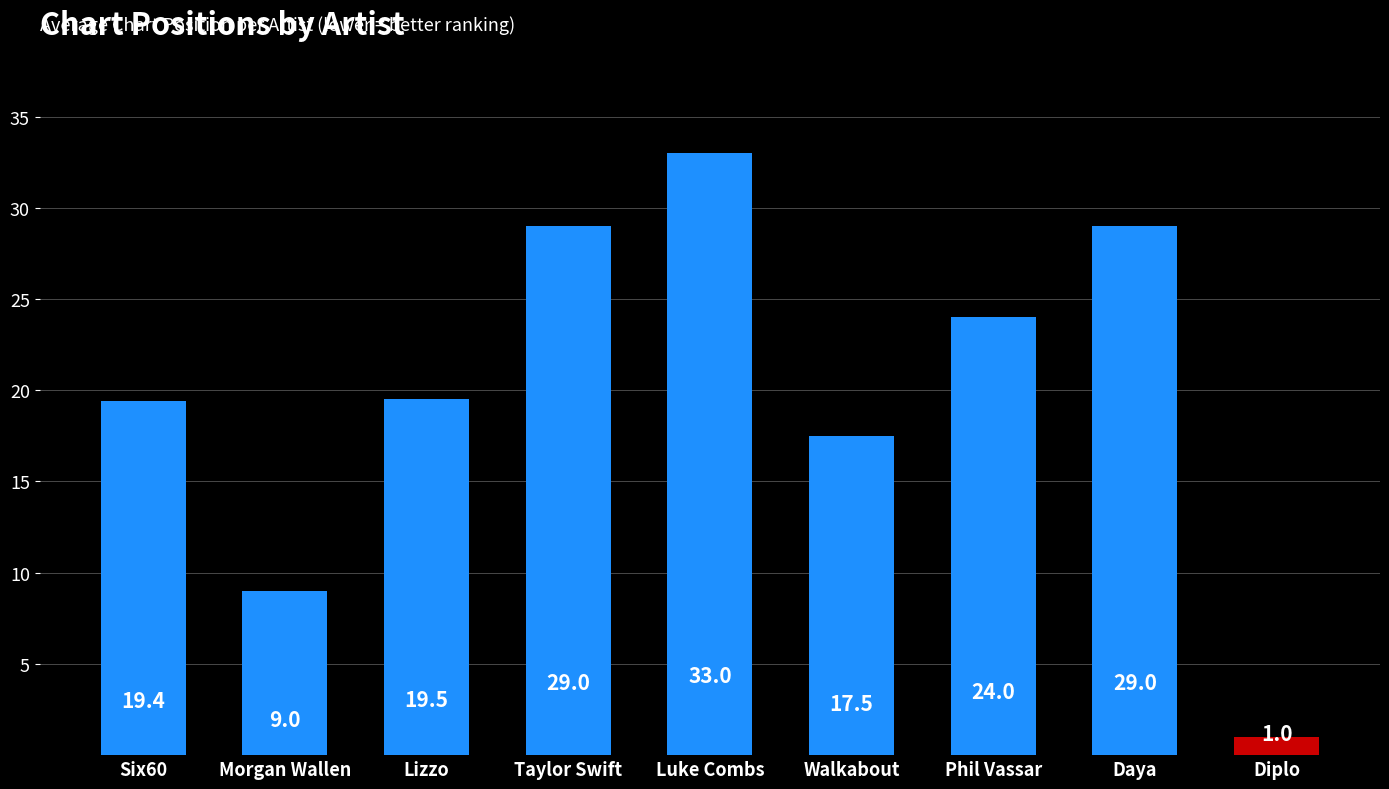

At which category does the chart reach its peak across all series?

Luke Combs